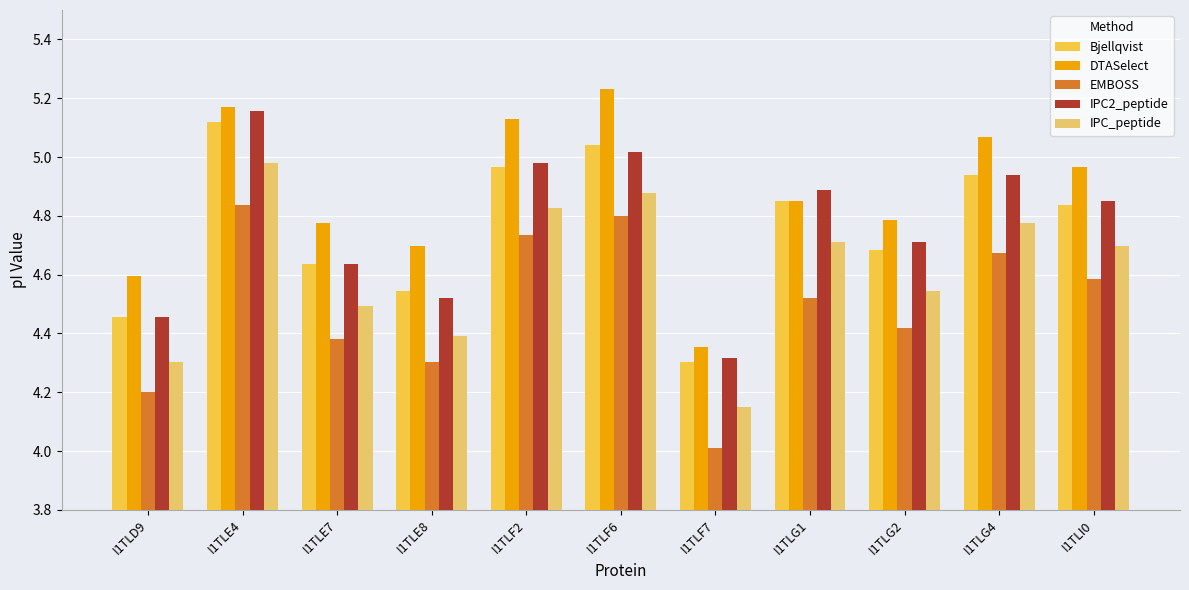

What is the smallest value displayed?

4.0